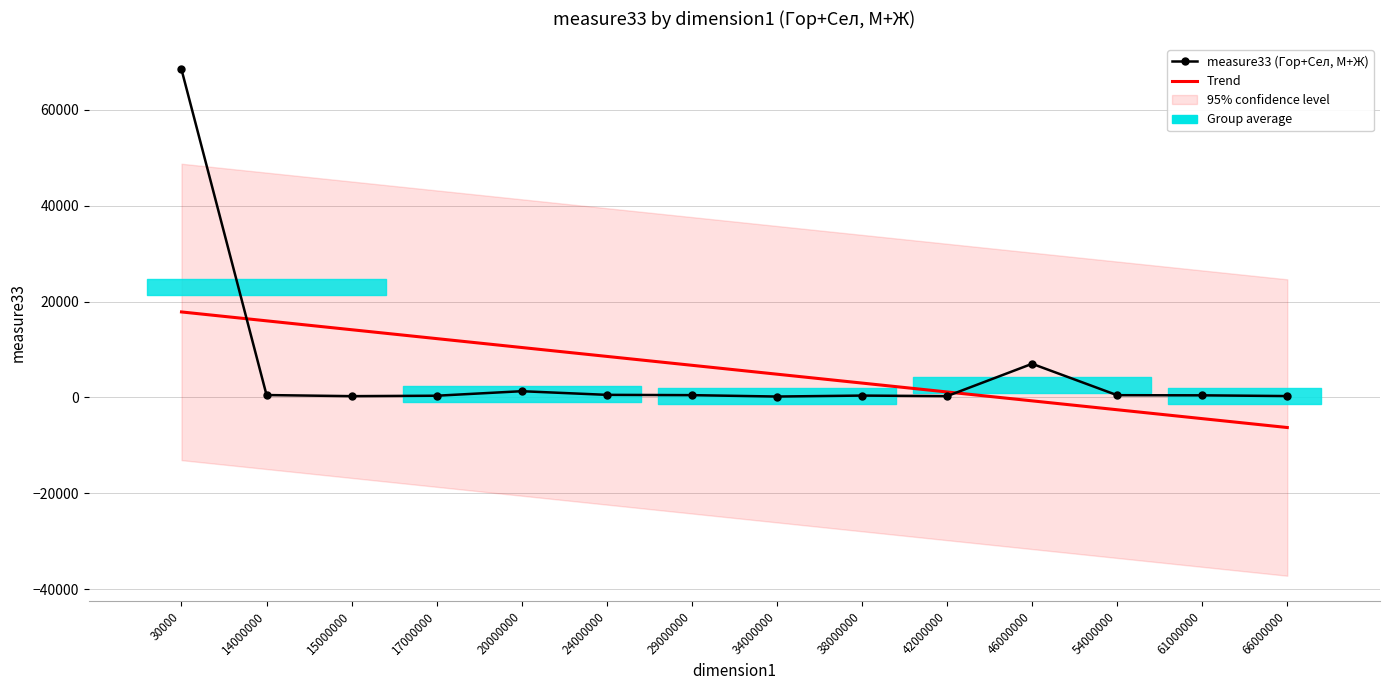

What is the value of the Trend point at the 4th from the left?

12265.6